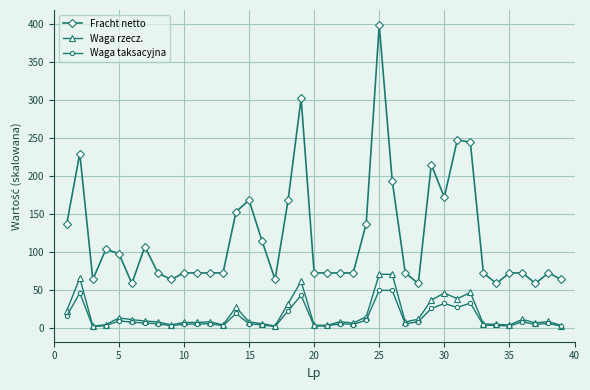

What is the minimum value for Waga rzecz.?

2.3